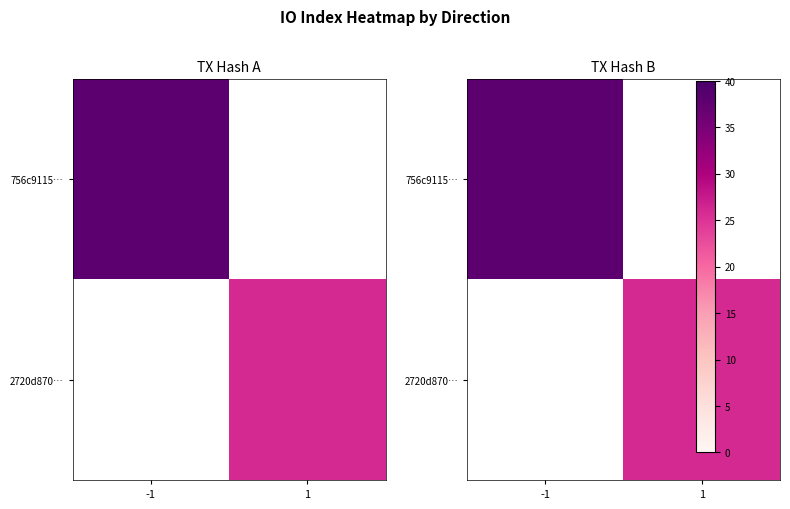

Which category has the lowest value in the 2720d870… series?

-1